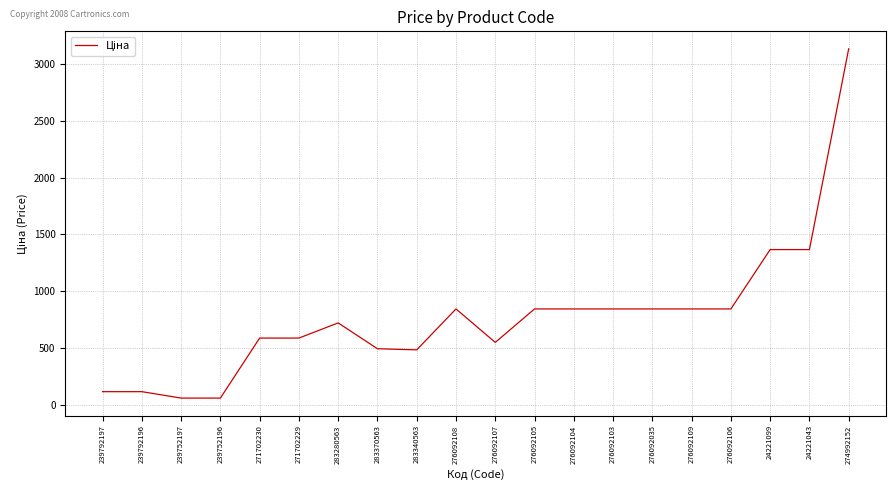

Read the value at 271702229.

586.0